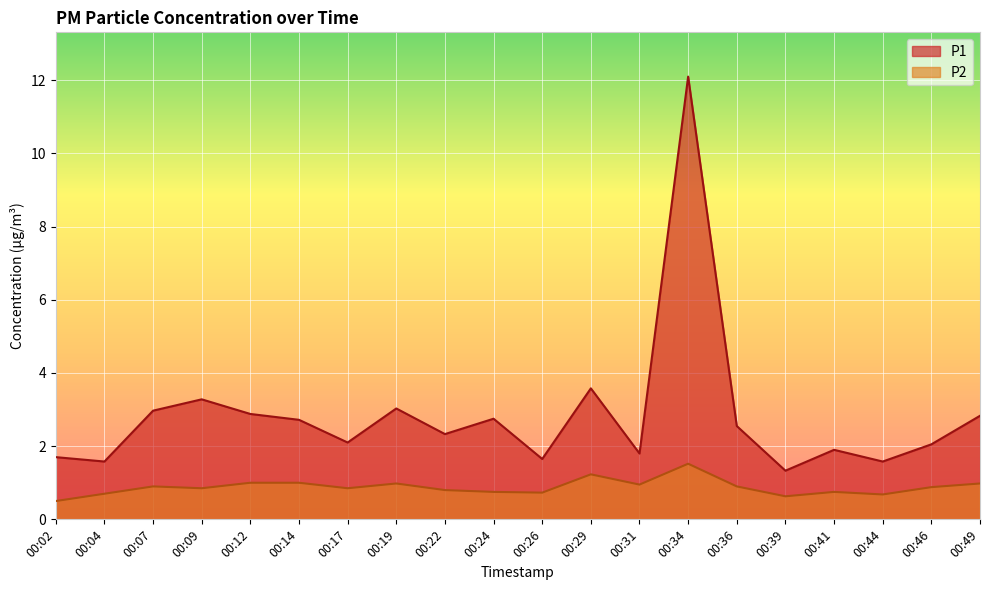

How many lines are shown in the chart?

2